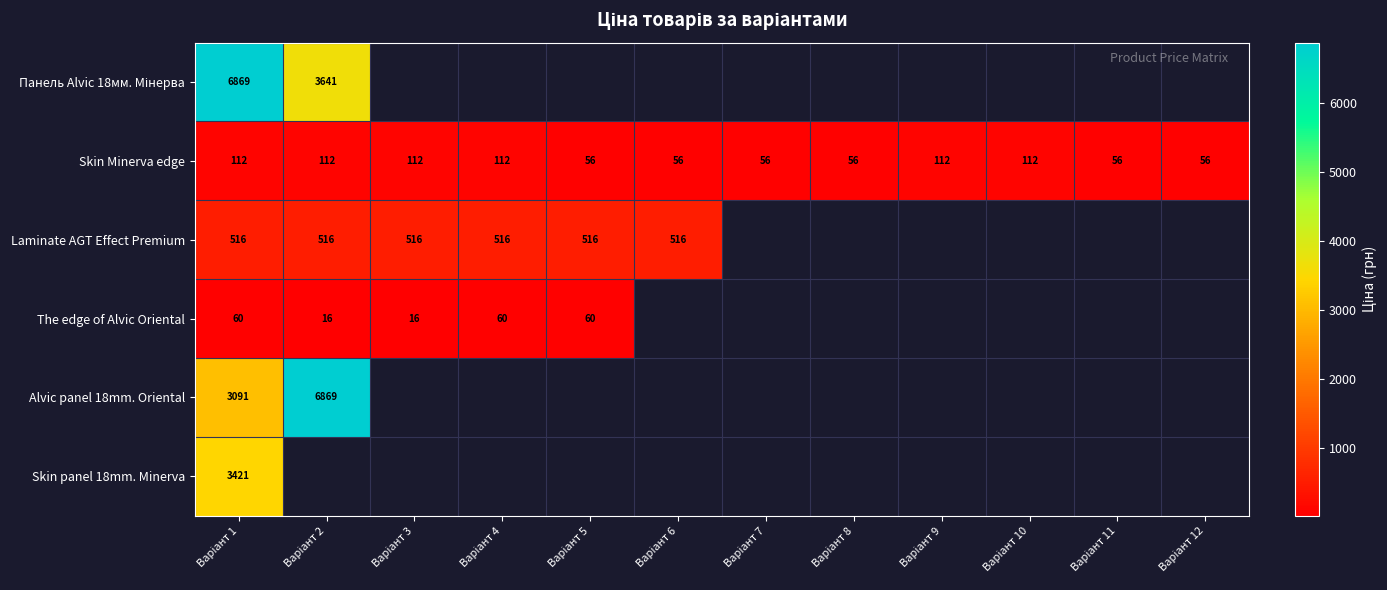

What is the greatest value displayed?

6869.4